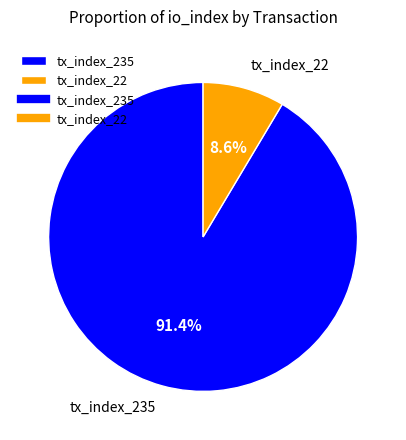

Count the number of slices in the pie.

2